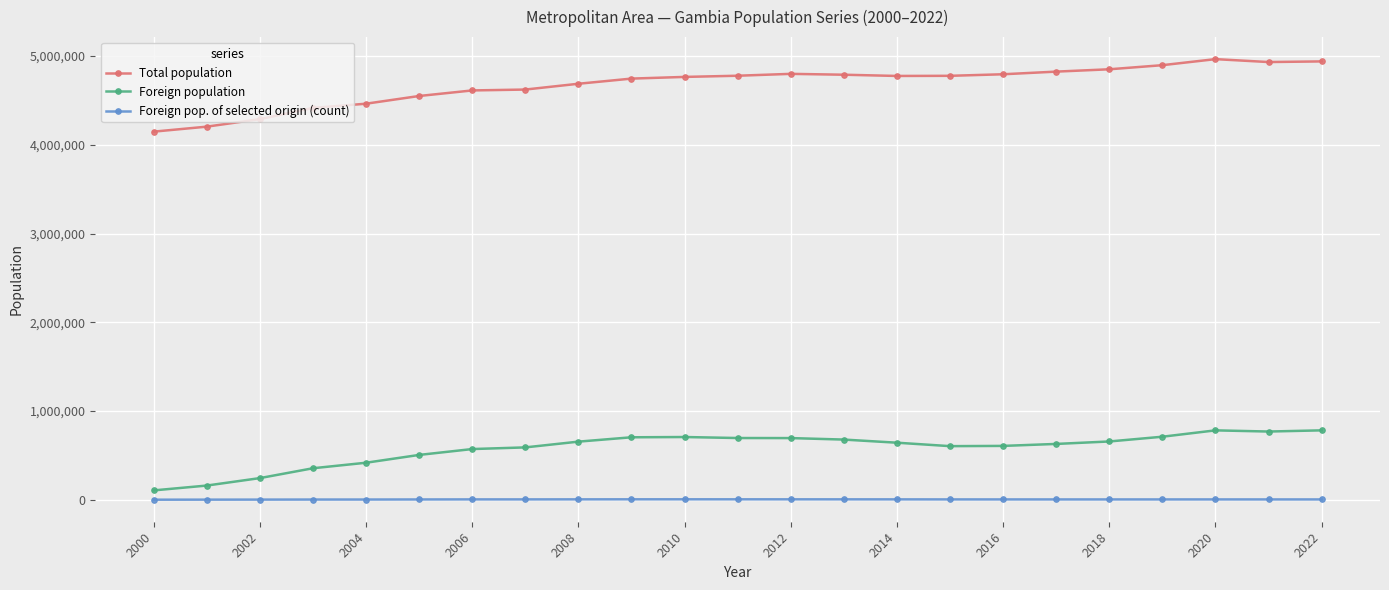

Count the number of categories in the chart.

23